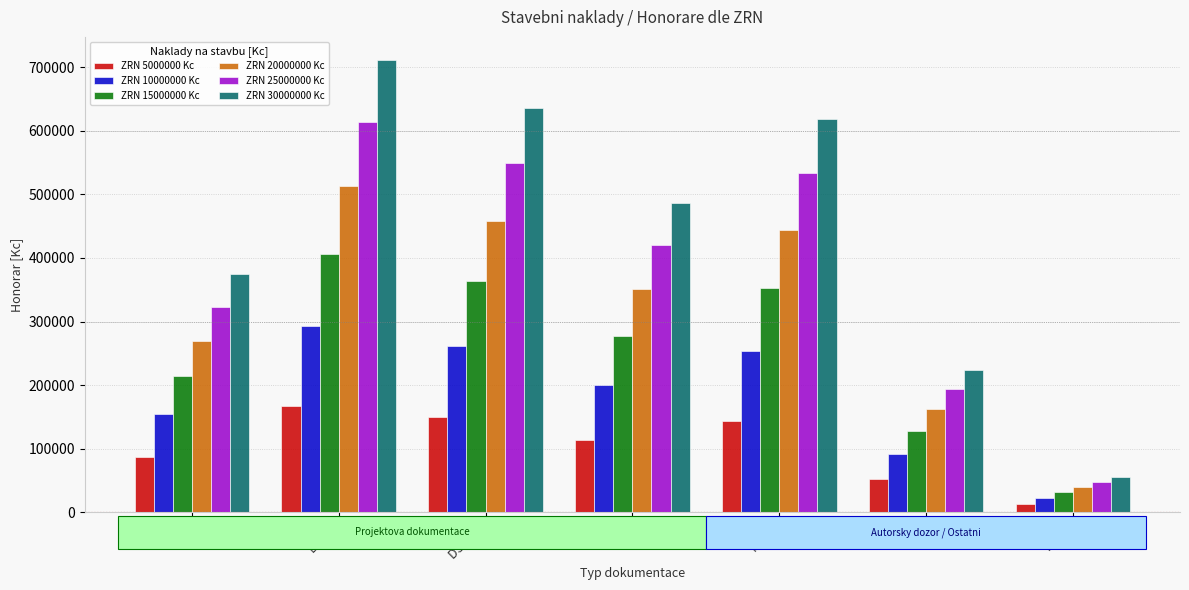

Rank the series by their average value, from lowest to highest.

ZRN 5000000 Kc, ZRN 10000000 Kc, ZRN 15000000 Kc, ZRN 20000000 Kc, ZRN 25000000 Kc, ZRN 30000000 Kc